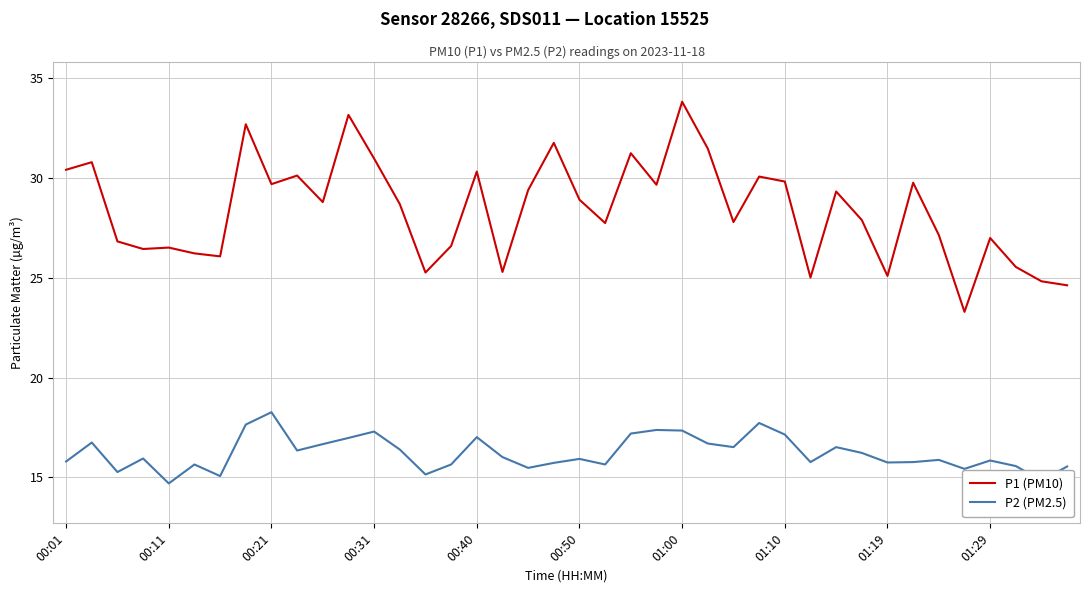

Which series has the largest range (max minus min)?

P1 (PM10)